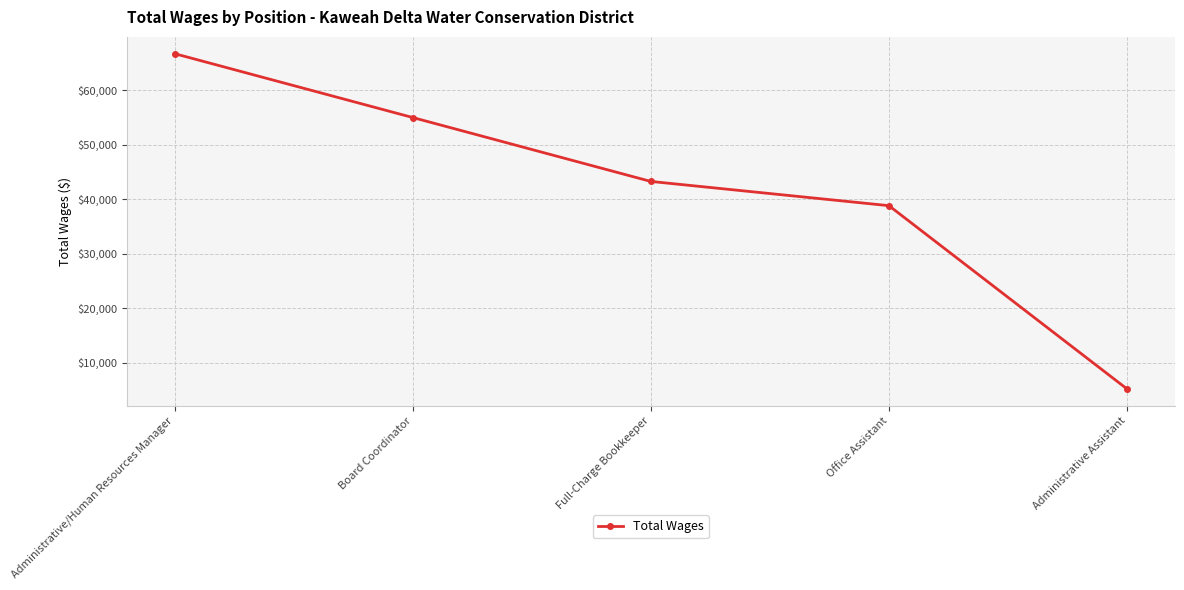

What is the difference between the maximum and minimum values?

61533